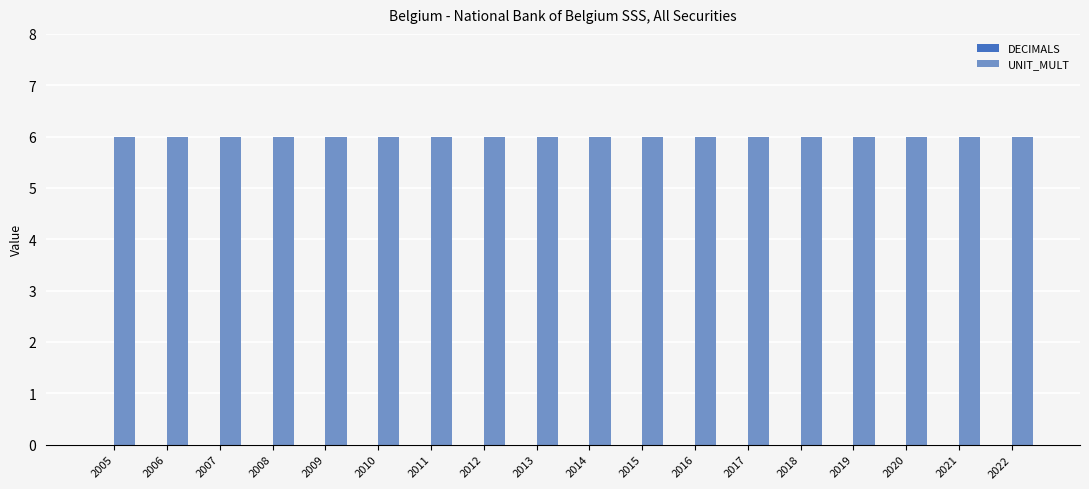

True or false: UNIT_MULT has a value of 6 at 2016.

True